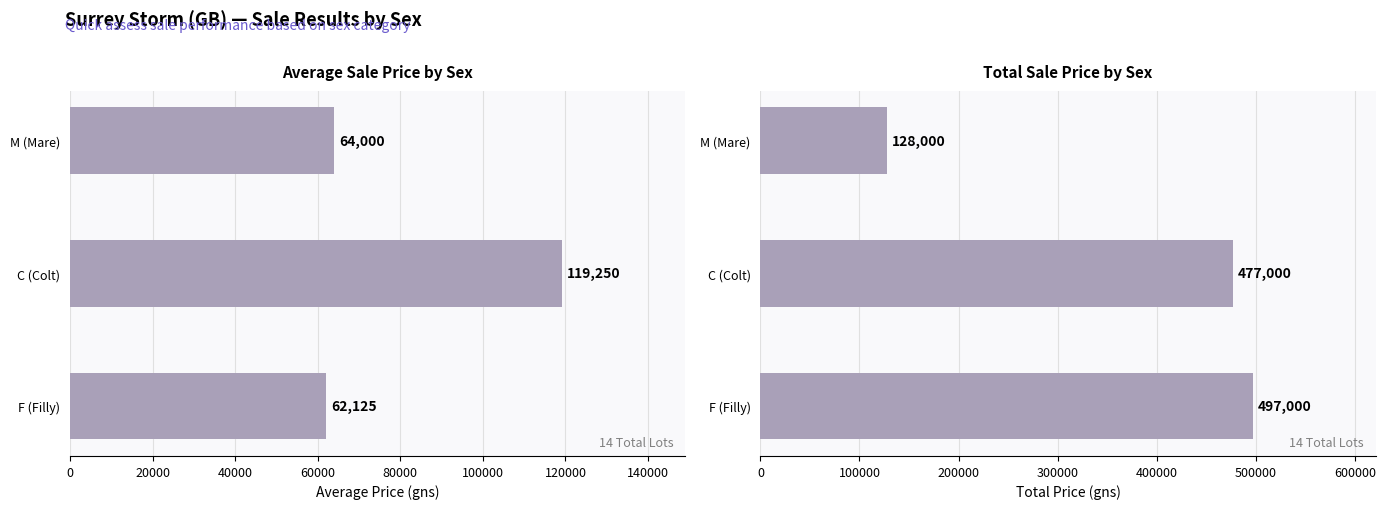

True or false: Average Price (gns) has a value of 62125 at F (Filly).

True